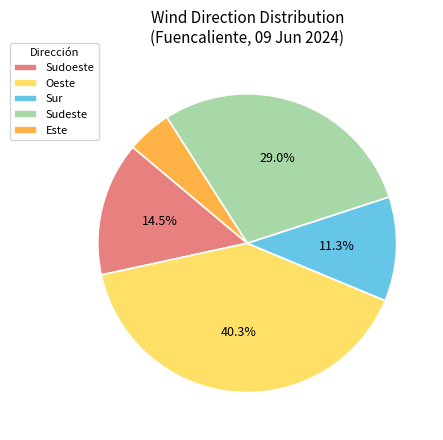

Combined, do Sudeste and Sur account for over 50%?

No